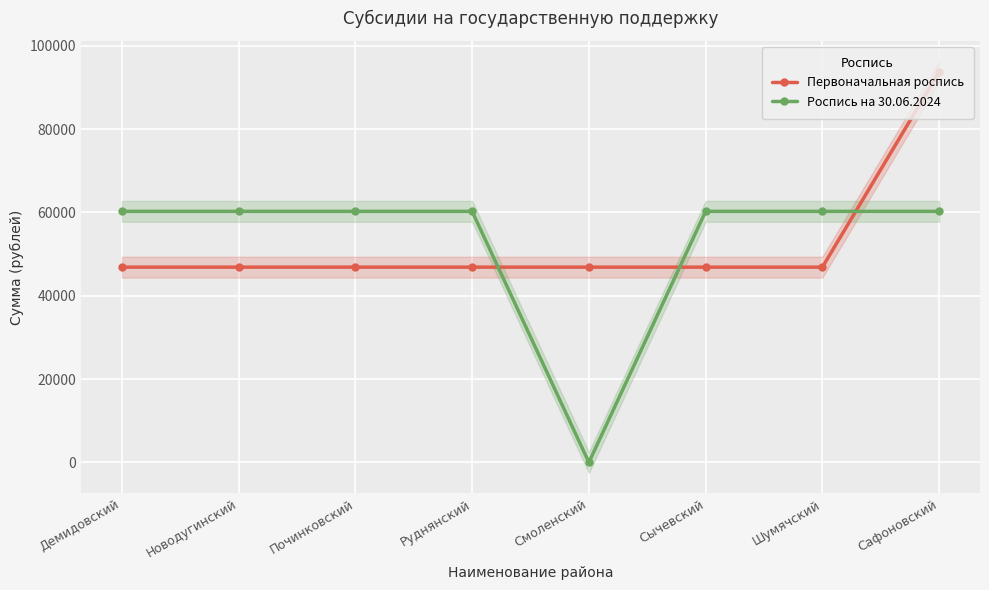

What is the difference between the maximum and minimum values in the Первоначальная роспись series?

46856